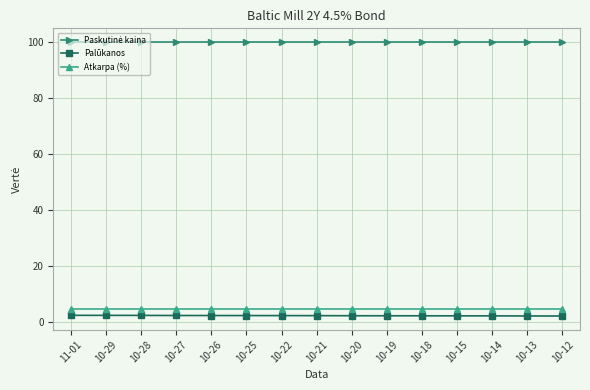

True or false: Palūkanos and Atkarpa (%) cross at least once.

False